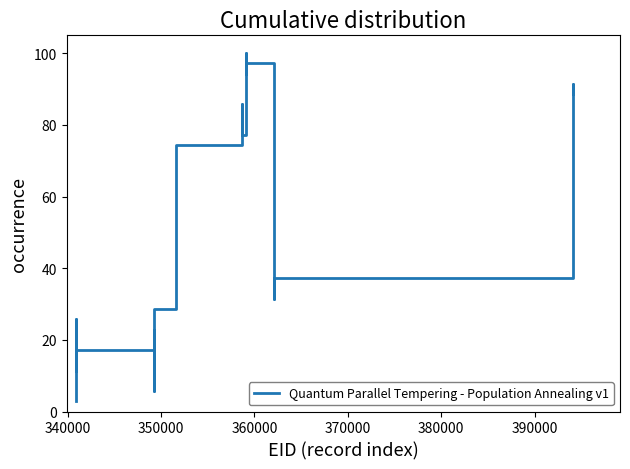

At which category does the data reach its first local peak?

340000